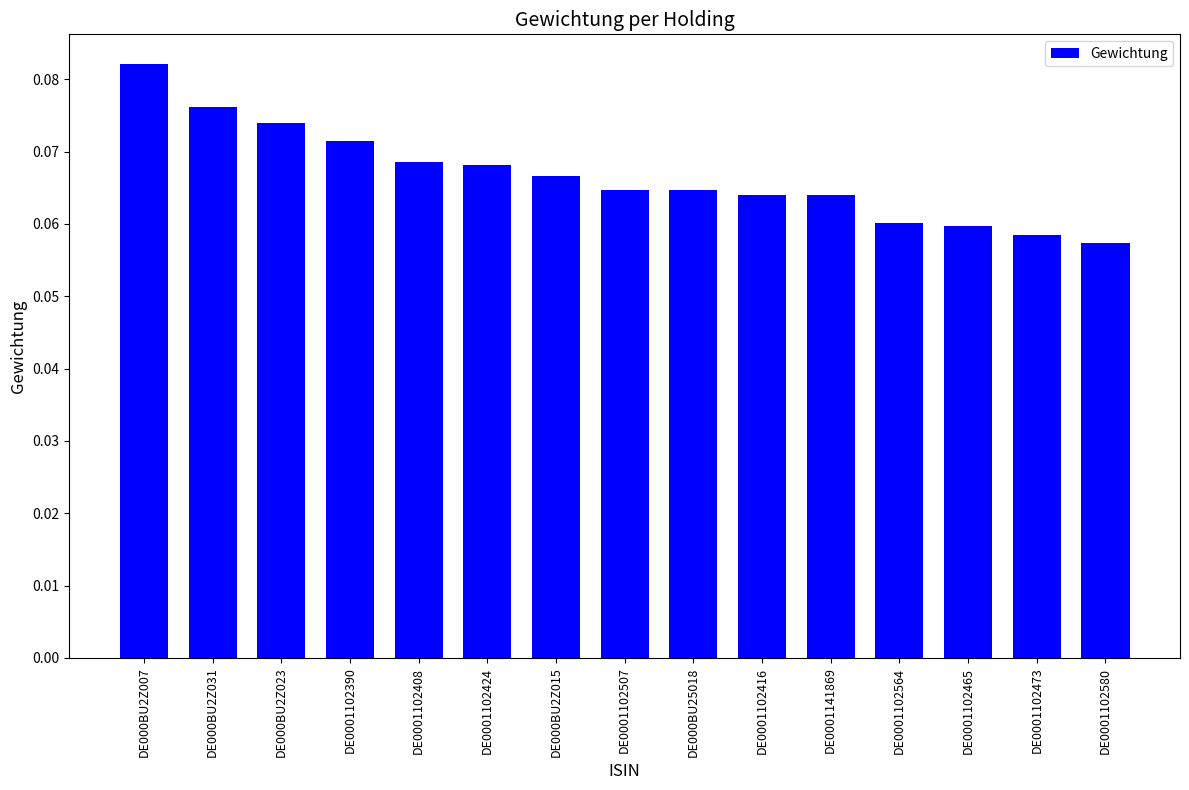

Between DE0001102424 and DE000BU2Z007, which is larger?

DE000BU2Z007